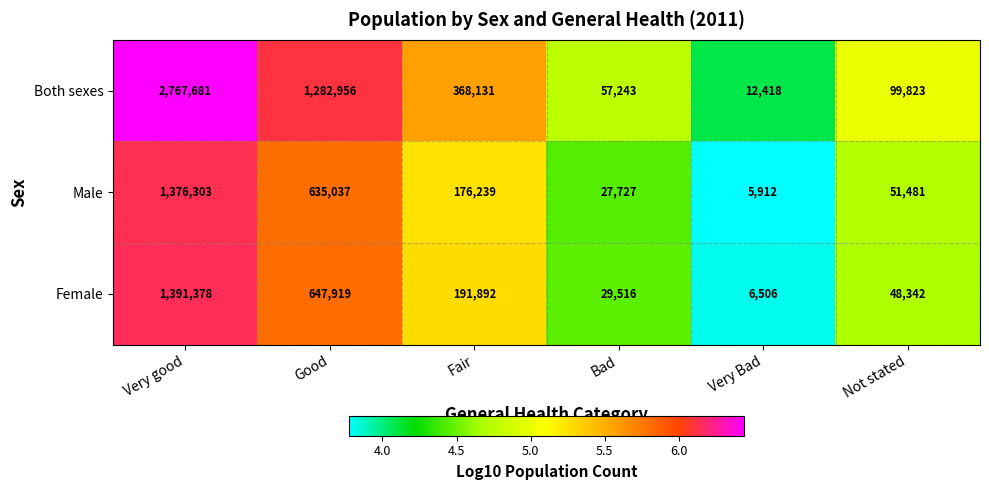

List the series in order of their peak value, highest first.

Both sexes, Female, Male